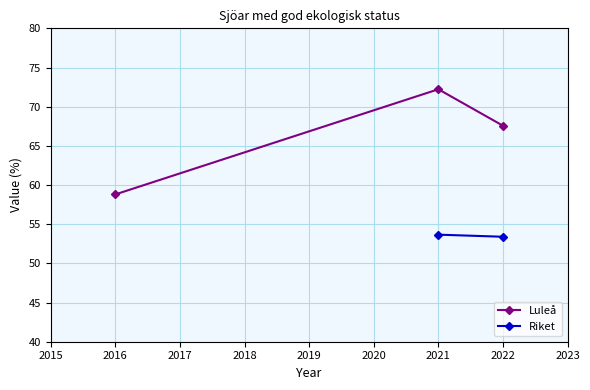

What is the value of the Luleå point at the 2nd from the left?

72.2